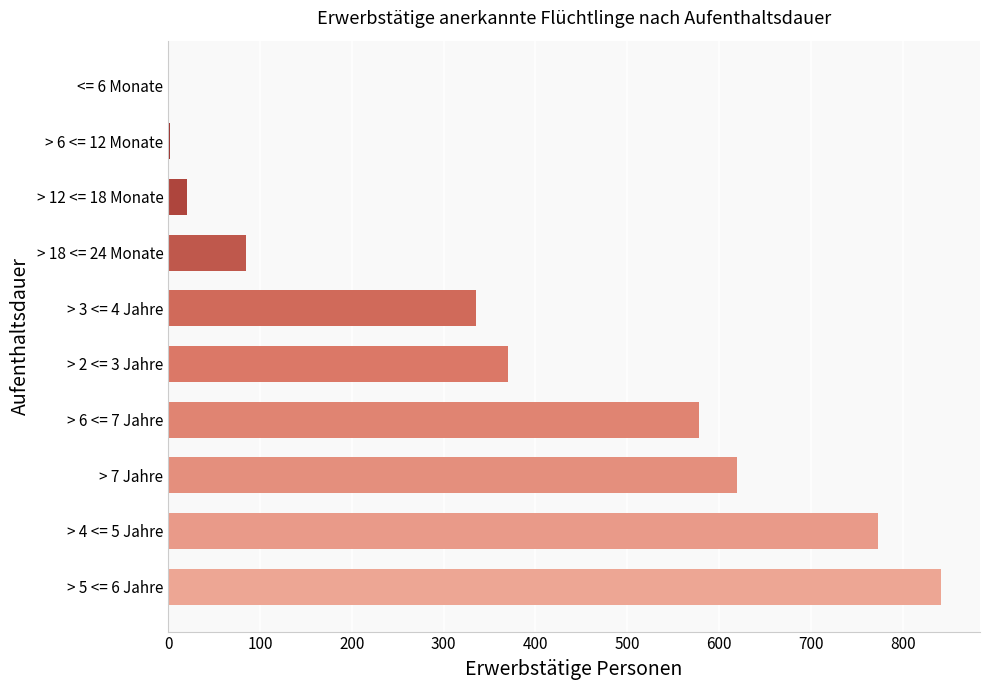

What is the sum of all values?

3624